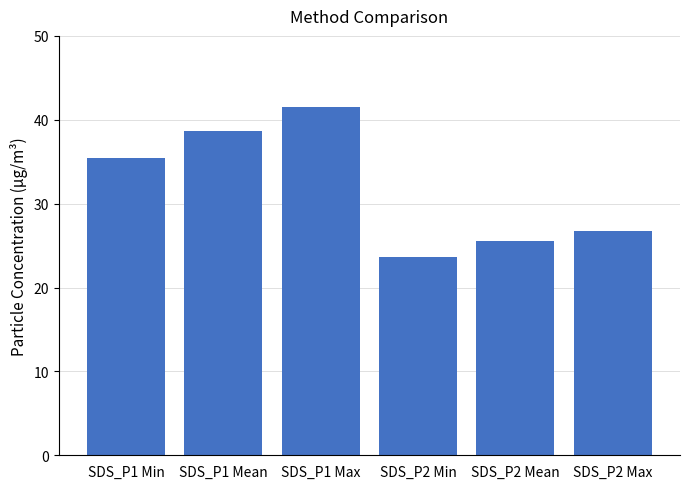

Is it true that the value at SDS_P2 Mean is 25.5?

True